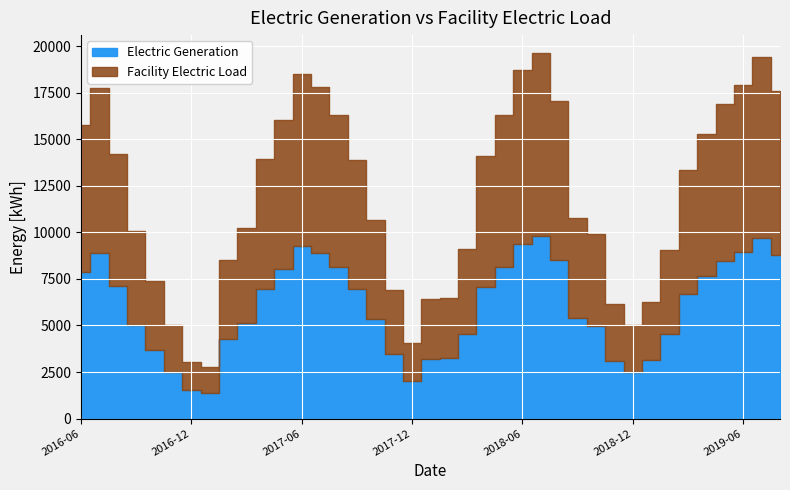

What is the value of the Electric Generation point at the 22nd from the left?

4548.5